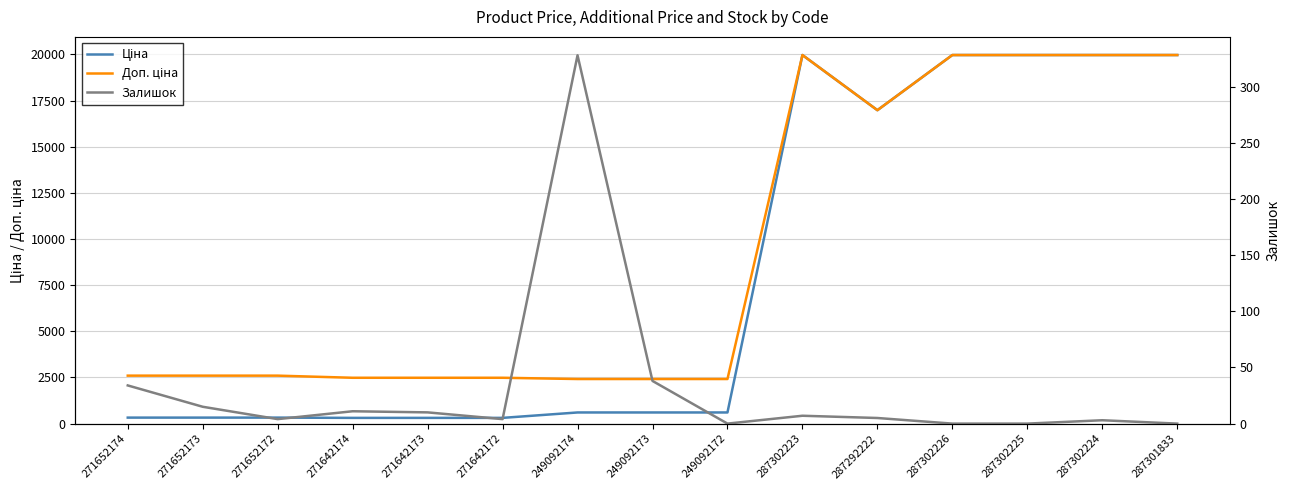

What are all the series names shown in the legend?

Ціна, Доп. ціна, Залишок